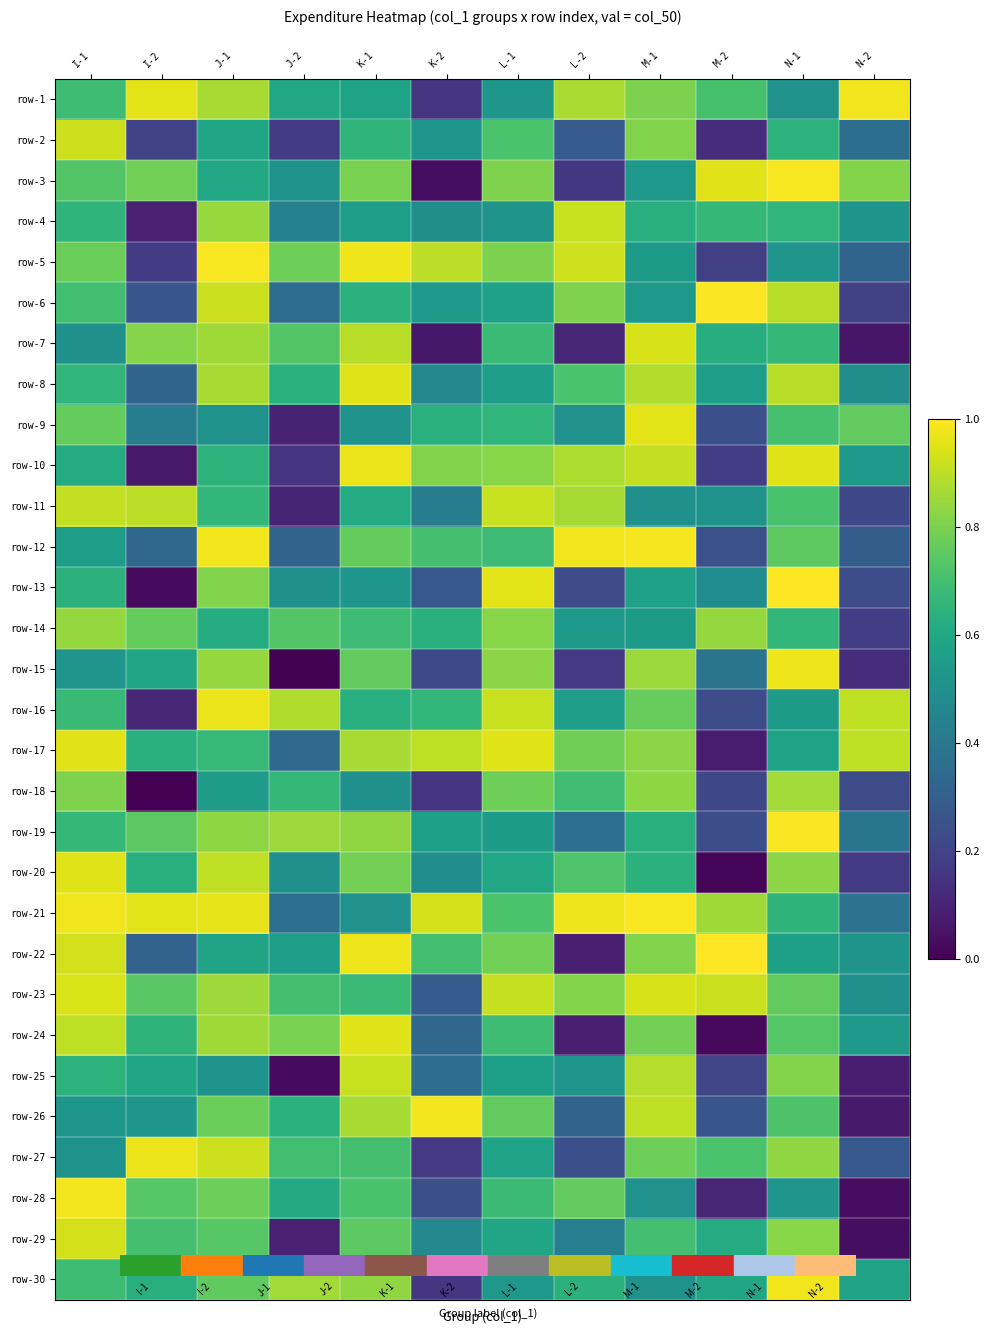

At which category is the sum across all series the highest?

J-1